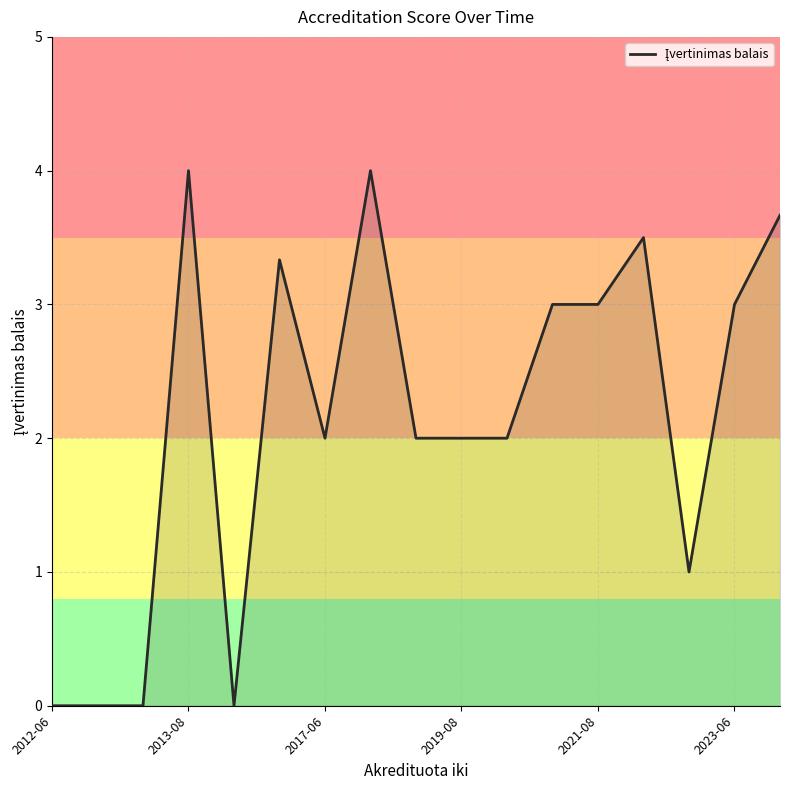

What is the difference between the maximum and minimum values?

4.0